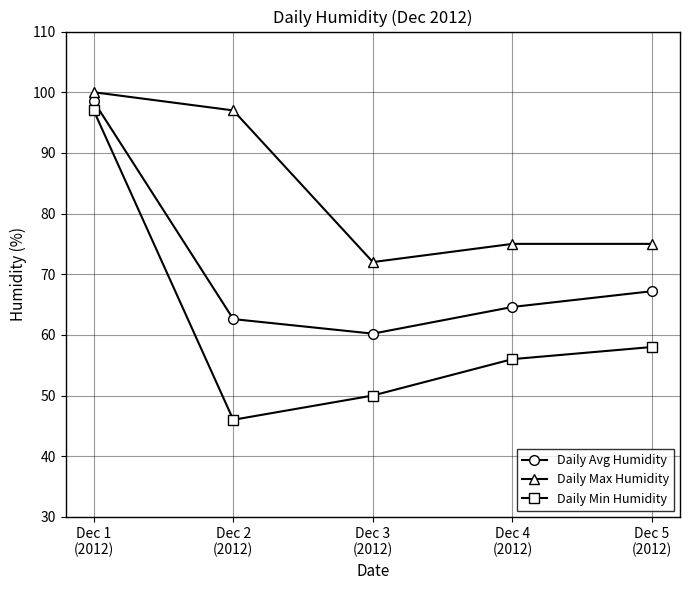

At how many categories does at least one series exceed 57?

5